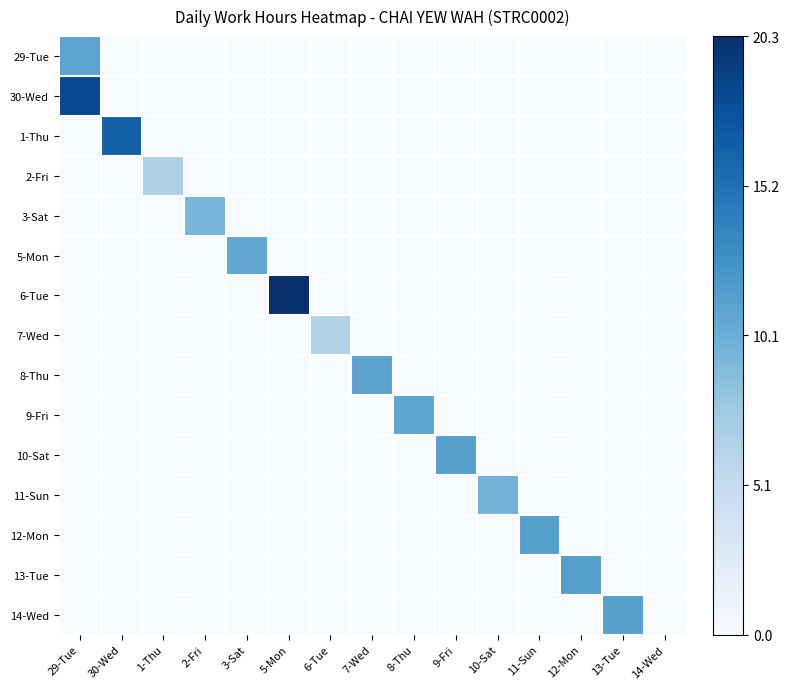

Rank the series at 9-Fri from highest to lowest value.

10-Sat, 29-Tue, 30-Wed, 1-Thu, 2-Fri, 3-Sat, 5-Mon, 6-Tue, 7-Wed, 8-Thu, 9-Fri, 11-Sun, 12-Mon, 13-Tue, 14-Wed